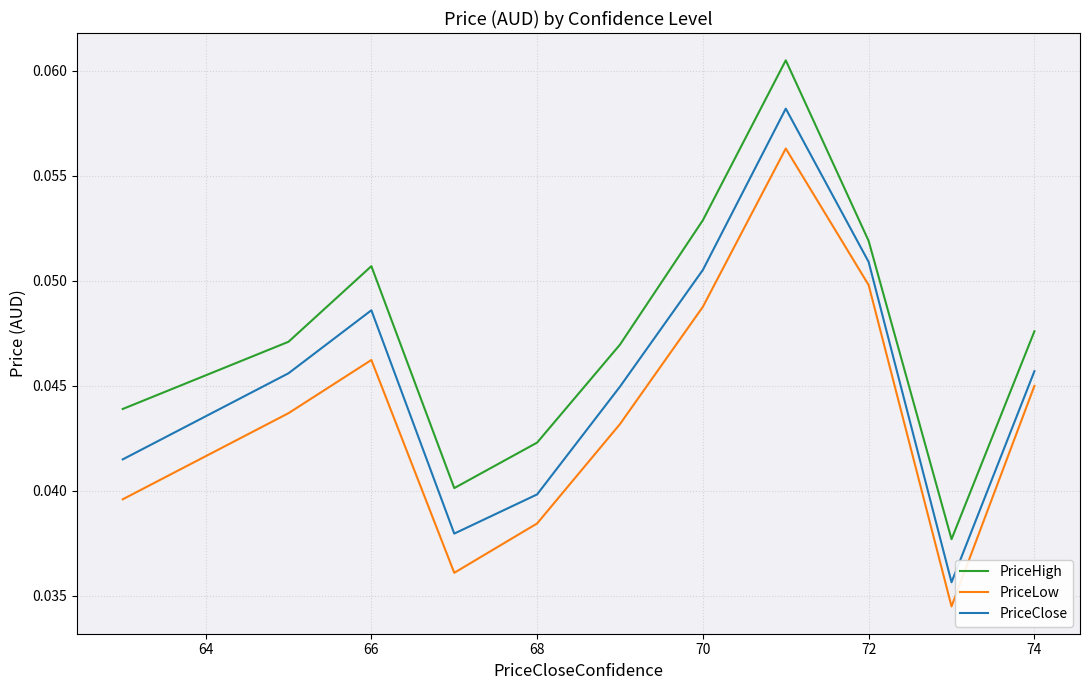

Which series has the largest range (max minus min)?

PriceHigh